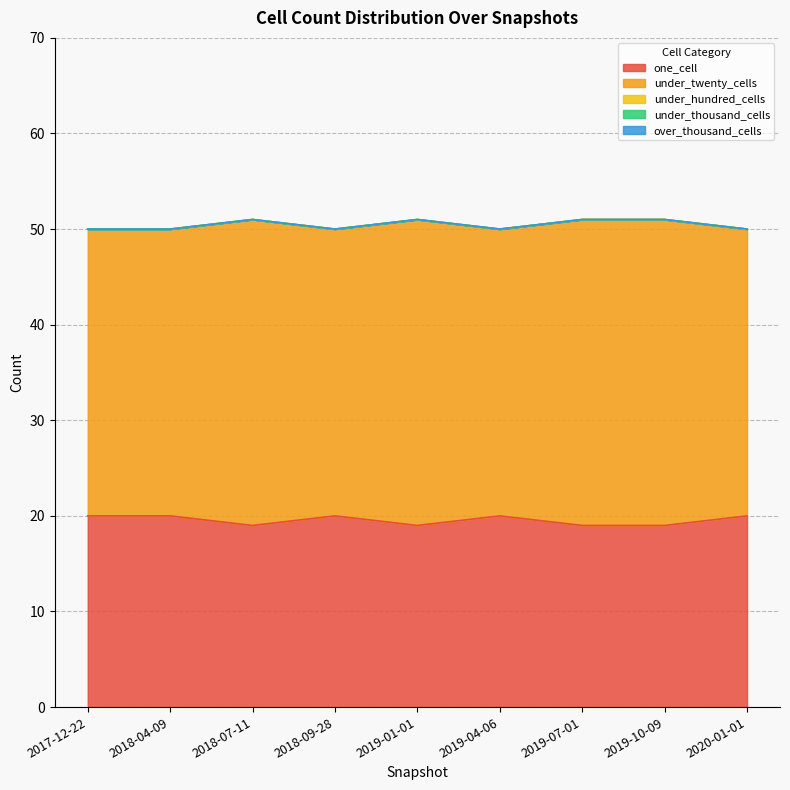

At which label is under_twenty_cells closest to 31?

2017-12-22